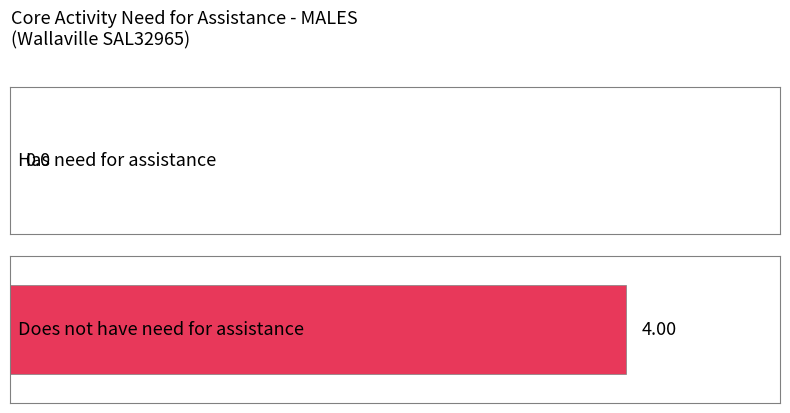

What is the sum of all Does not have need for assistance values?

4